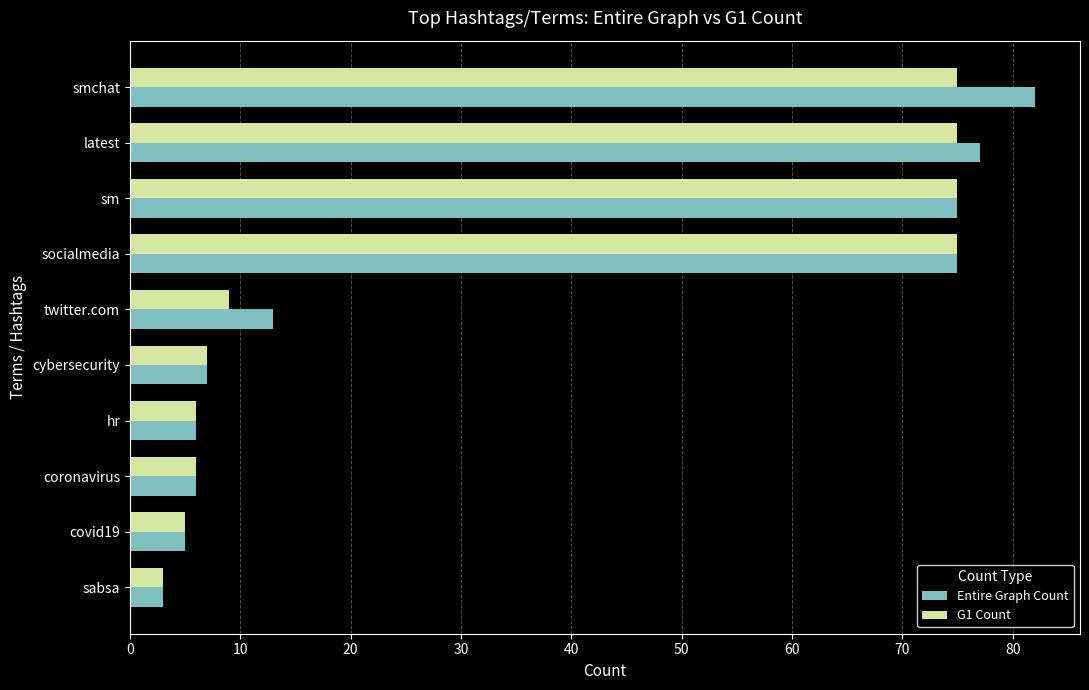

How many distinct data groups are displayed?

2